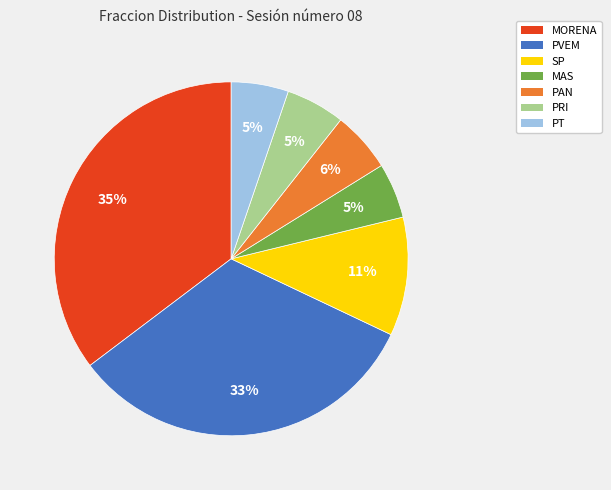

How many slices are in this pie chart?

7